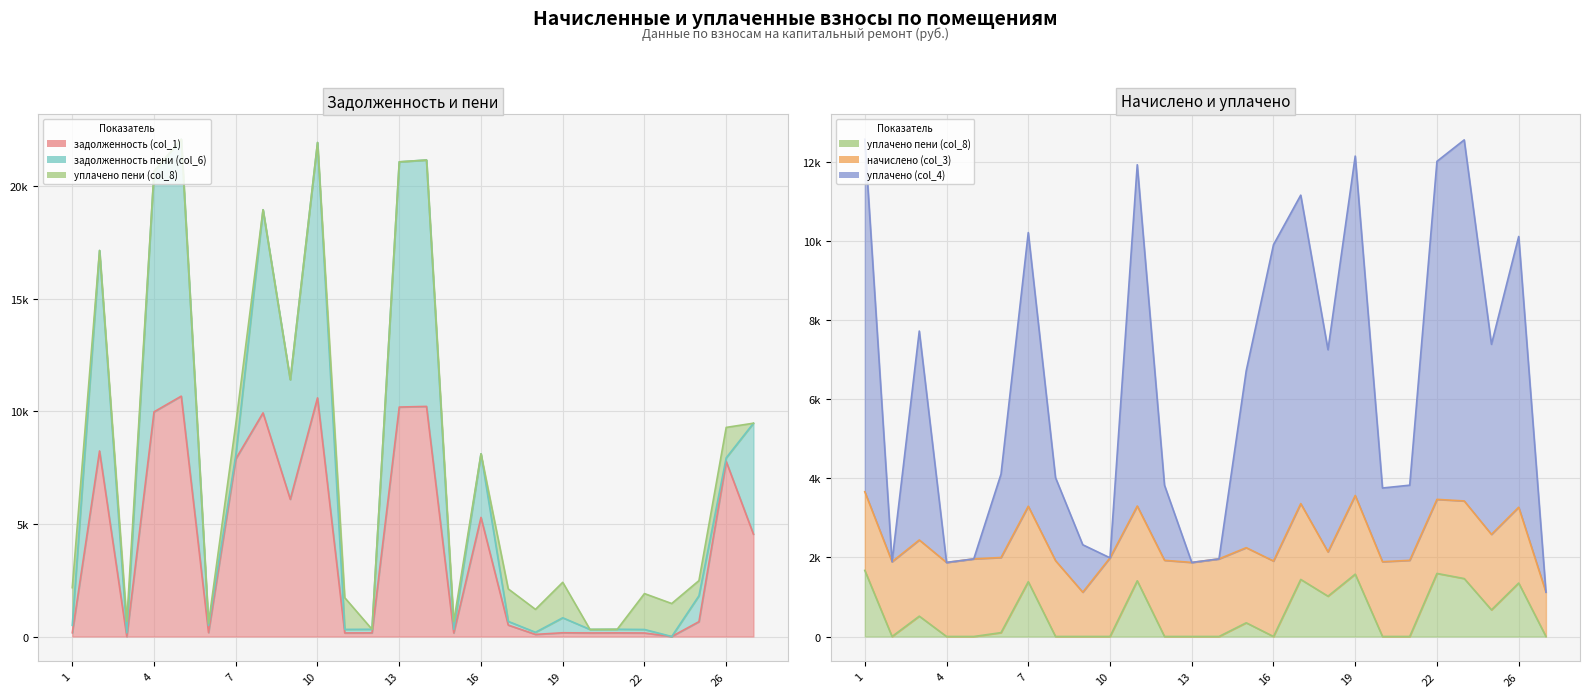

At which category does уплачено пени (col_8) reach its first local valley?

2